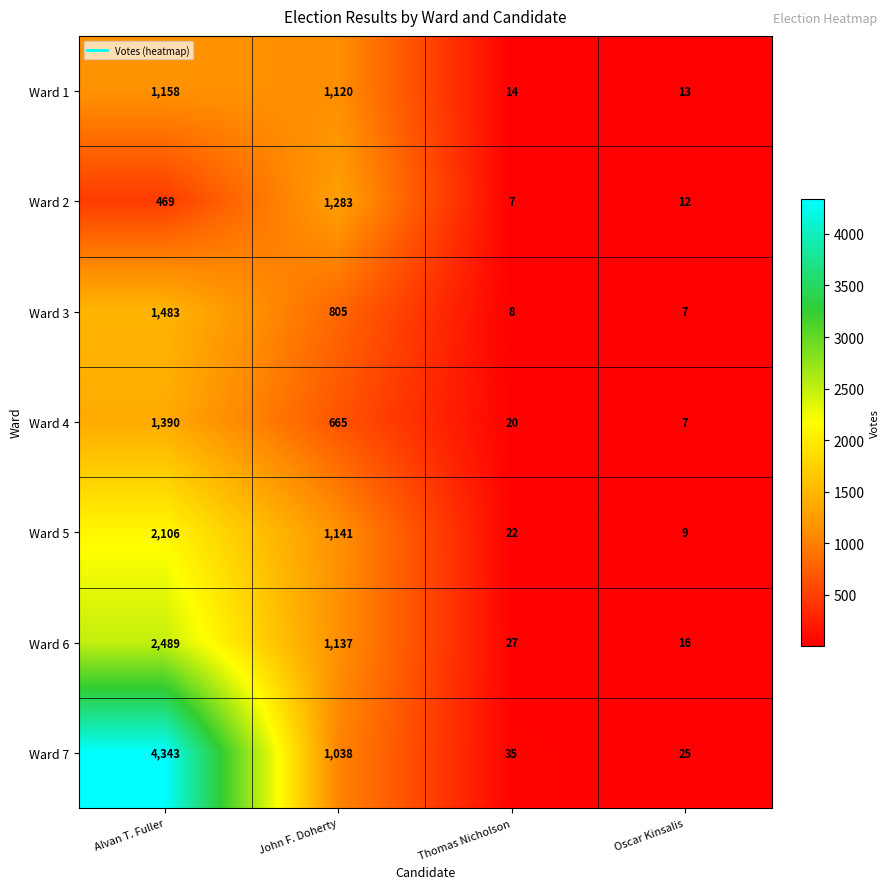

Rank the series by their maximum value, from lowest to highest.

Ward 1, Ward 2, Ward 4, Ward 3, Ward 5, Ward 6, Ward 7